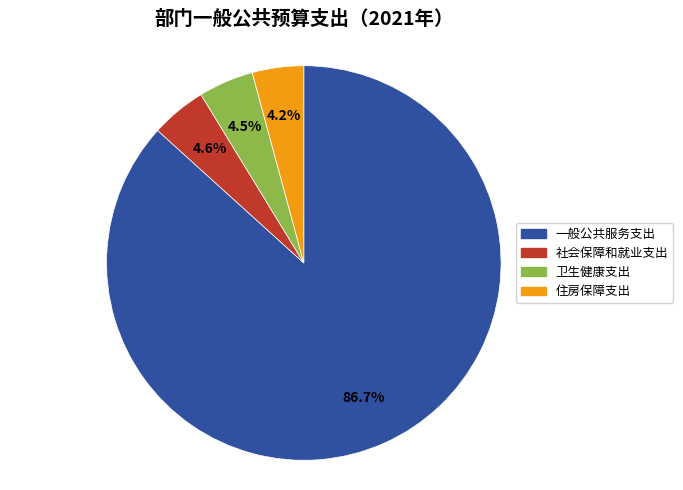

The 一般公共服务支出 slice represents 87% of the pie. True or false?

True